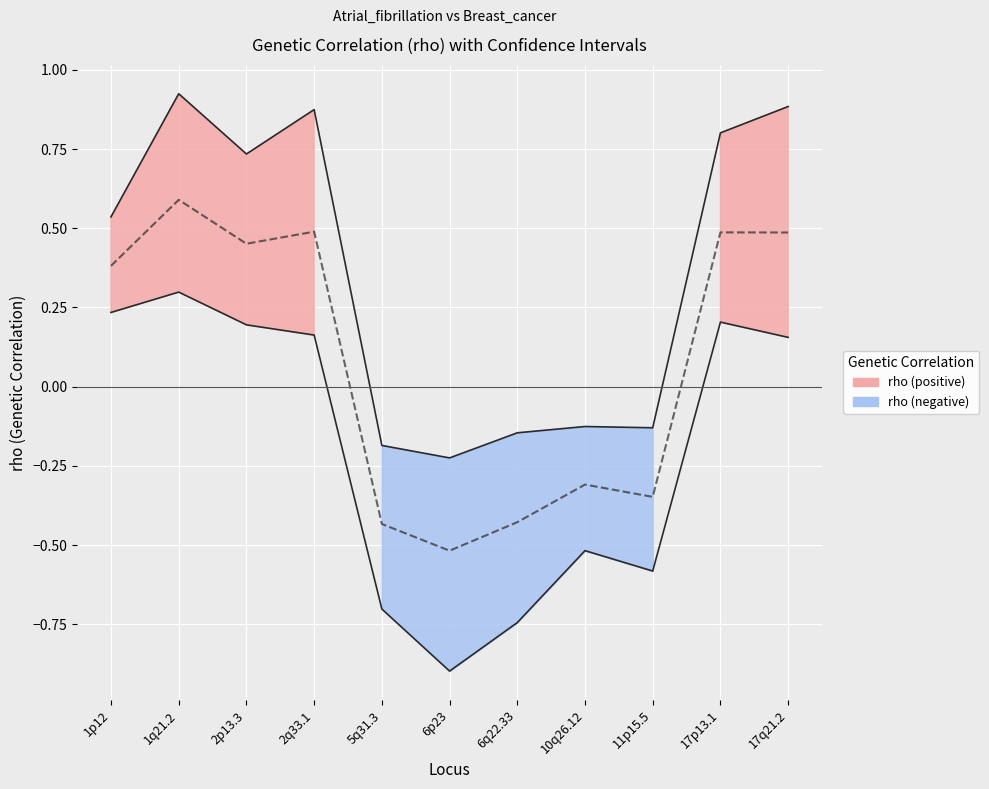

How many lines are shown in the chart?

3